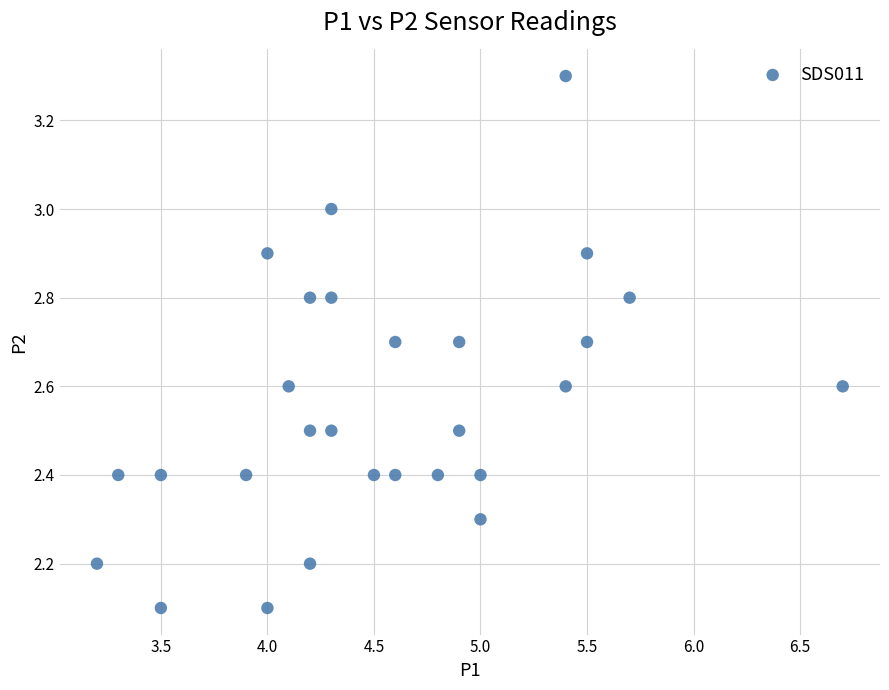

What is the range of X values (max minus min)?

3.5